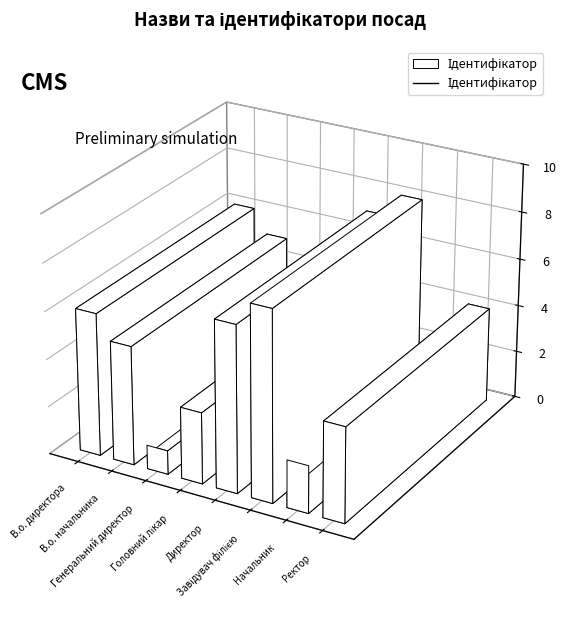

Is this an area chart (filled region under the line)?

No